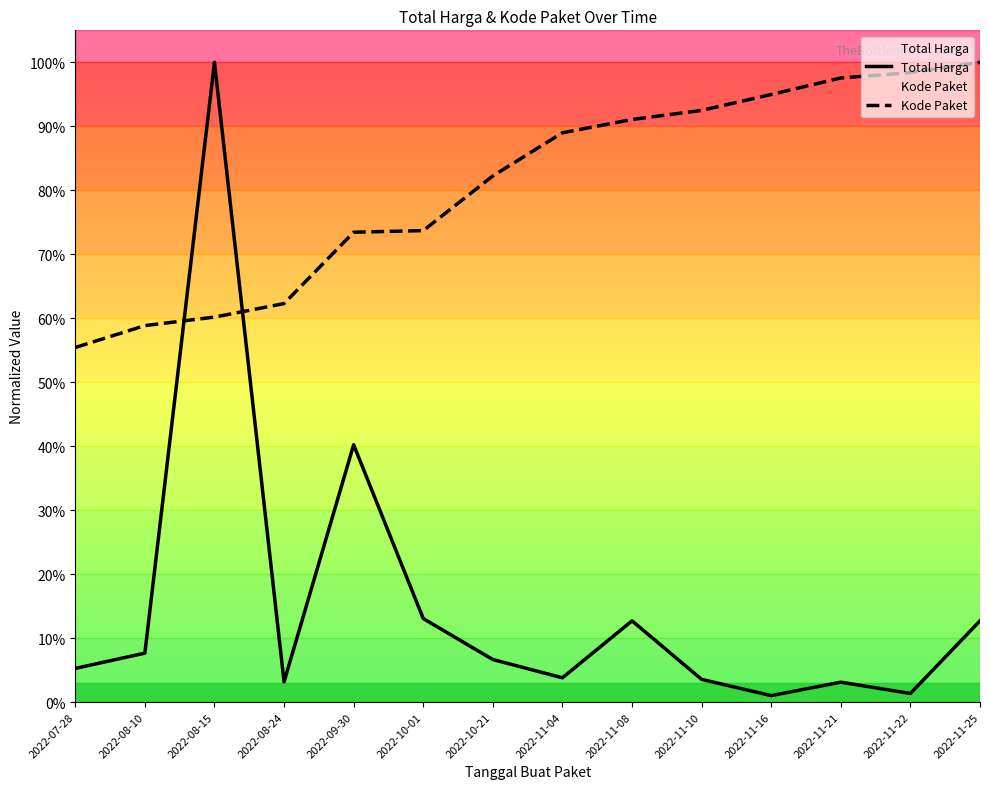

True or false: Total Harga has more than 1 points higher than both neighbors.

True